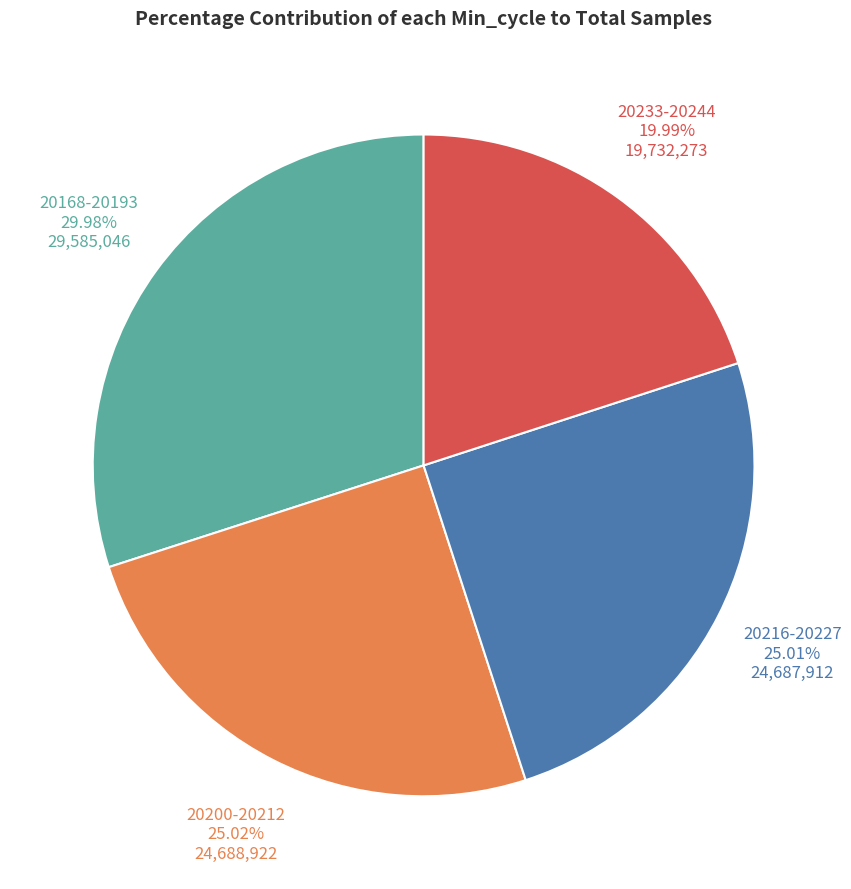

Is there any slice that represents more than half of the pie?

No